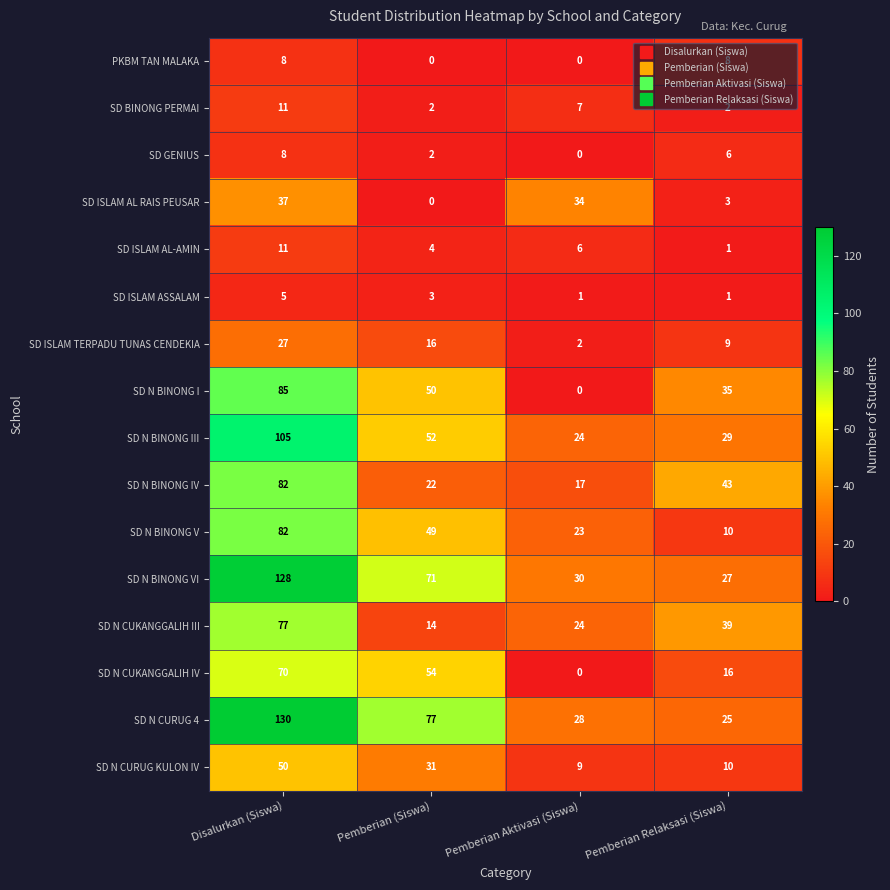

Which category has the lowest value in the SD N BINONG V series?

Pemberian Relaksasi (Siswa)